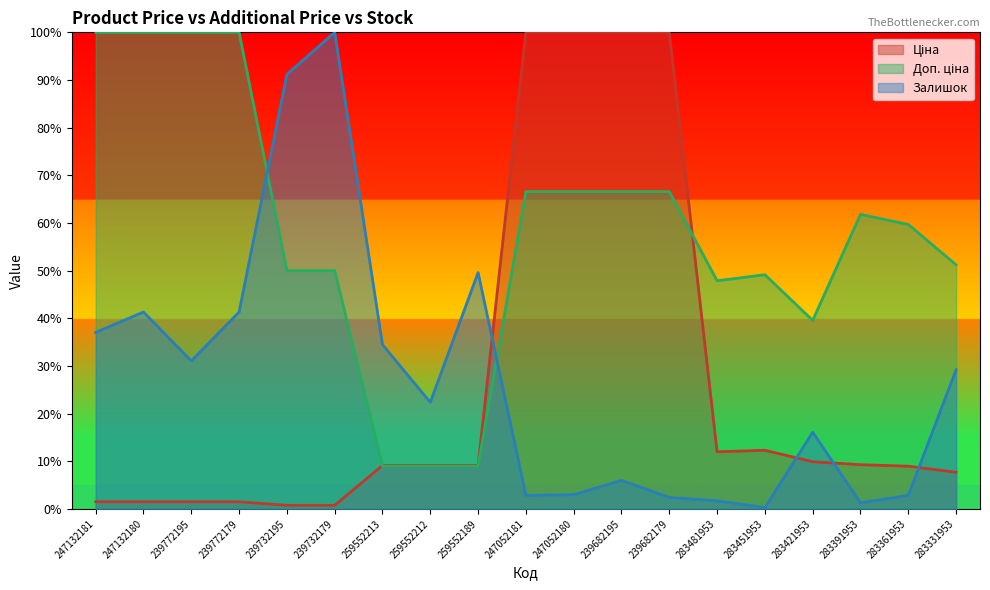

What is the difference between the maximum and second lowest values in the Залишок series?

98.7